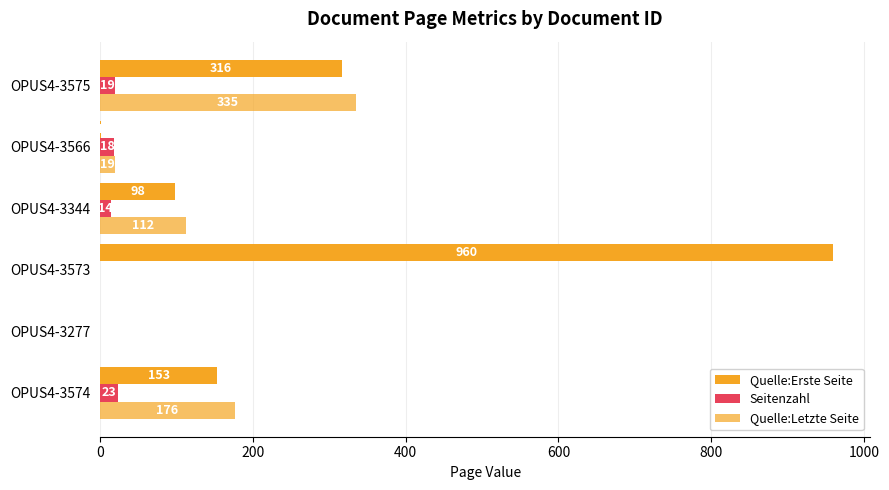

How many data points does each series have?

6